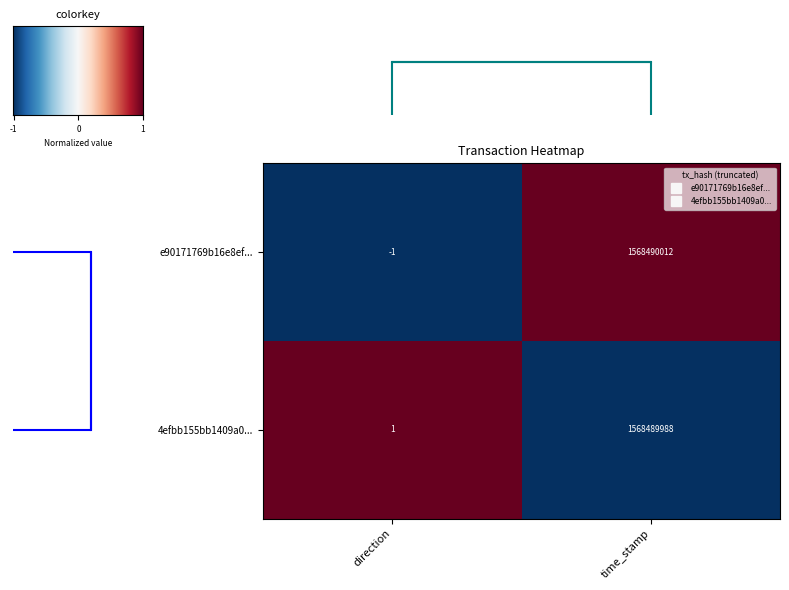

Is it true that e90171769b16e8ef... equals 0 at direction?

False